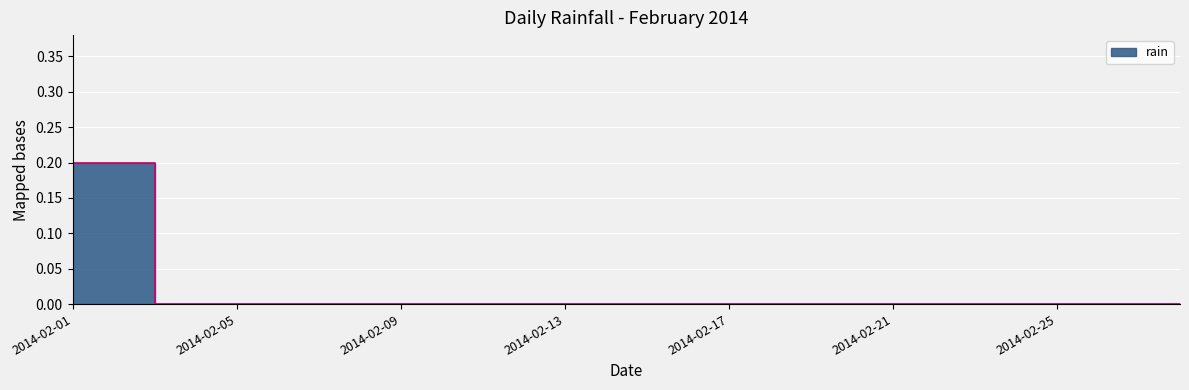

True or false: there are more than 1 points higher than both neighbors.

False